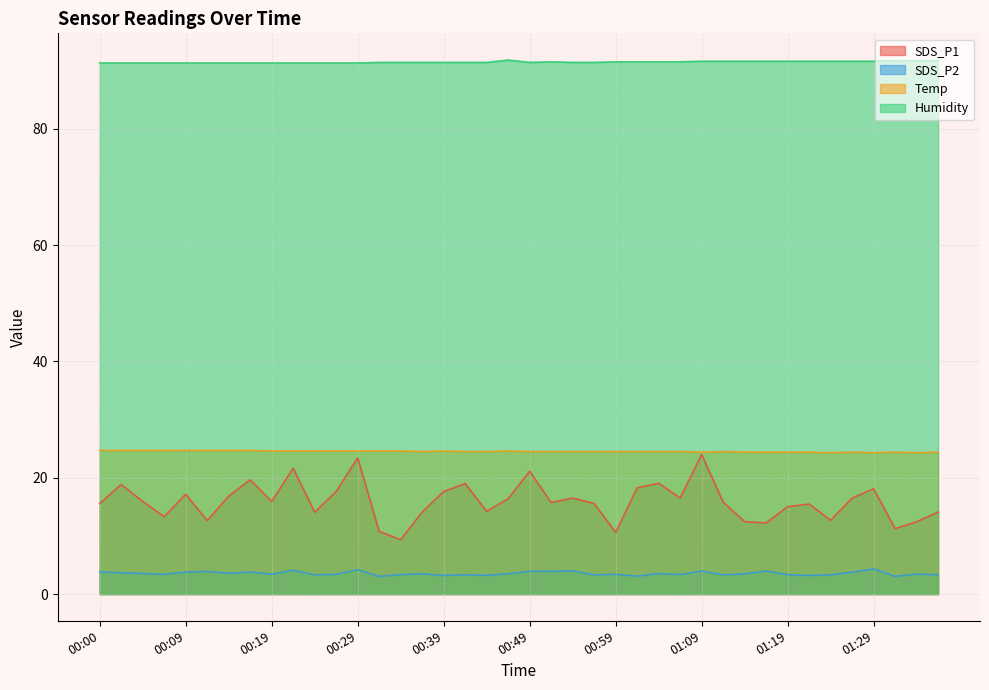

At which label does Temp reach its peak?

00:00